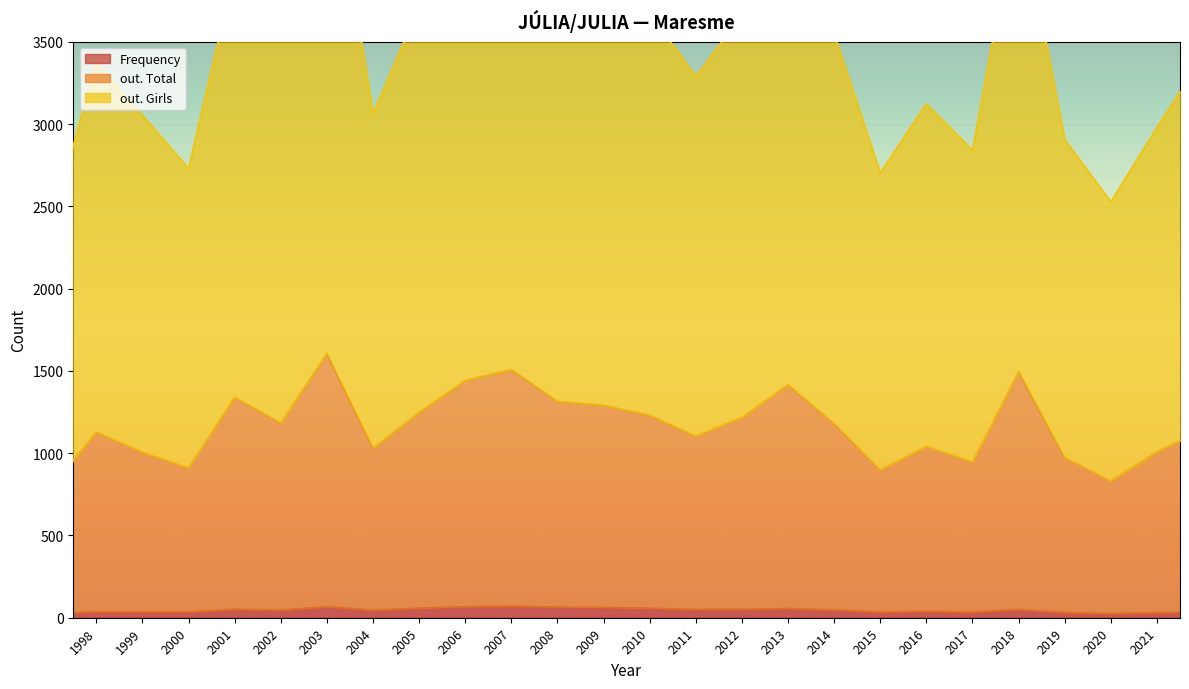

At which label is out. Girls closest to 2397?

2002